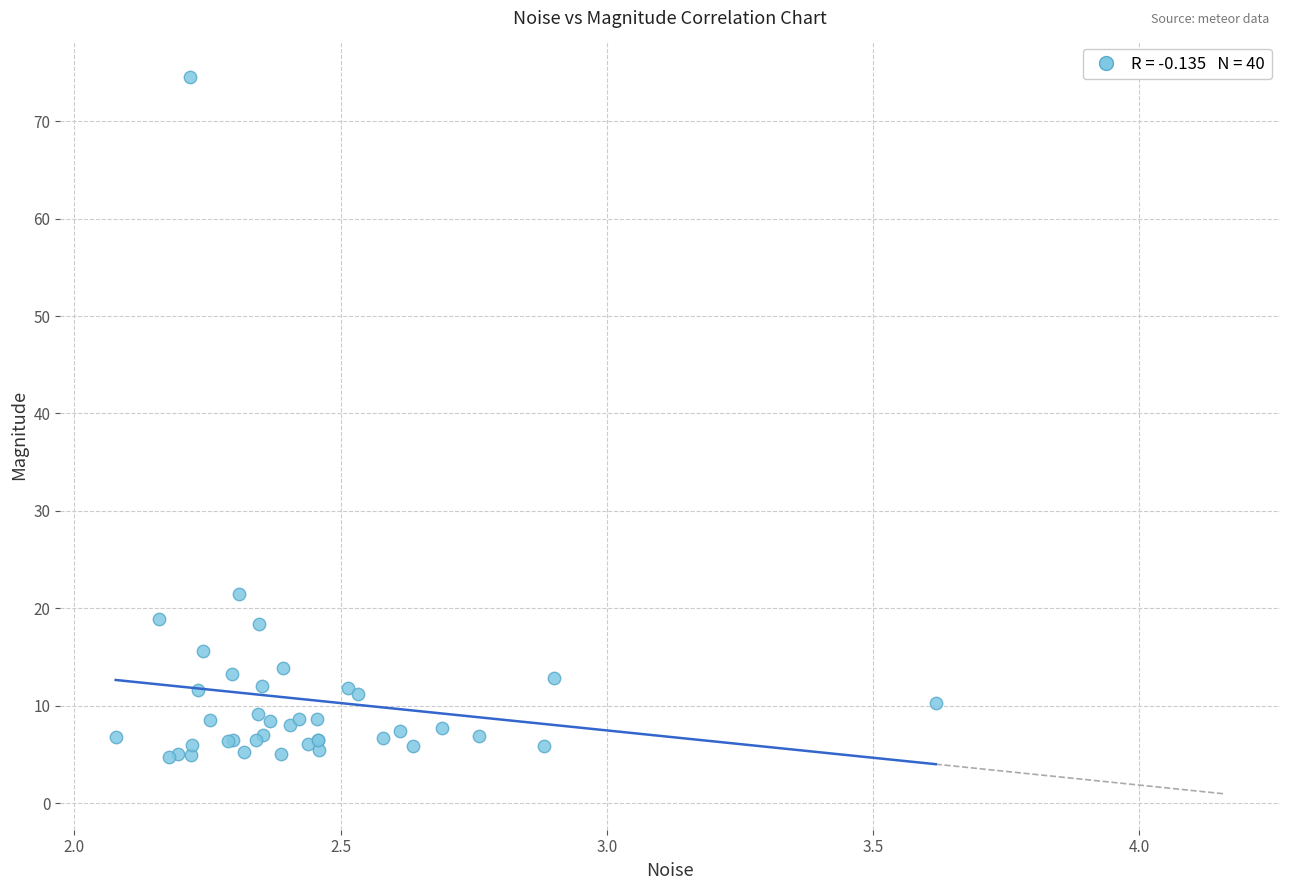

What Y value in the scatter plot is closest to 39?

21.4